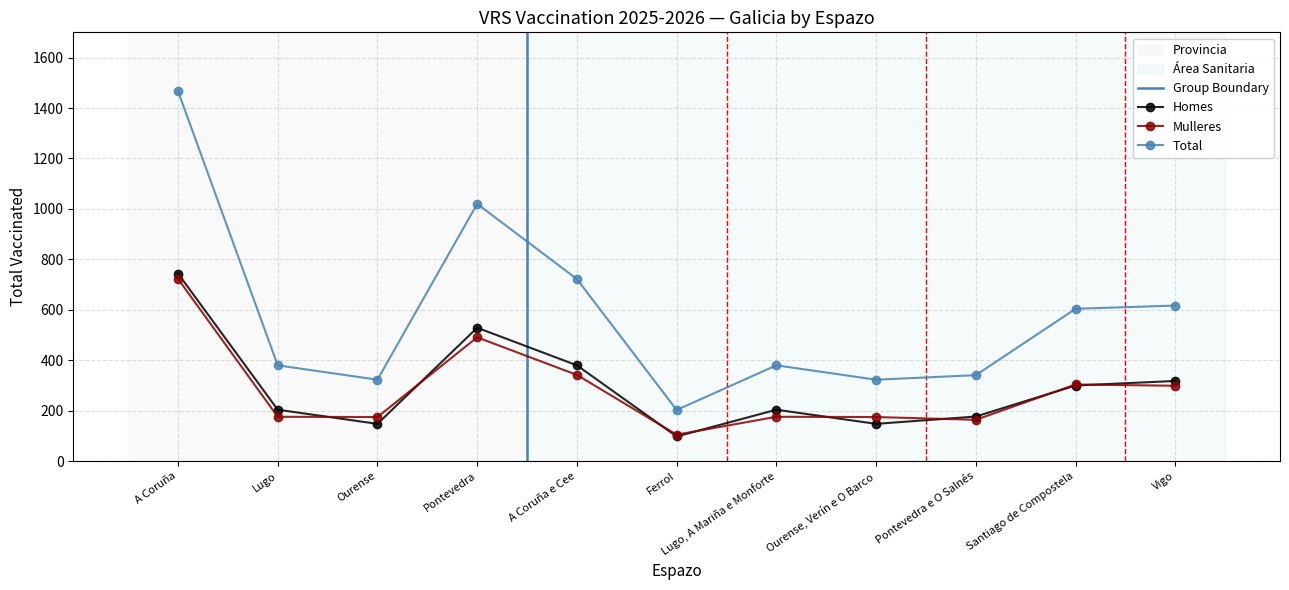

Which series has the widest spread of values?

Total